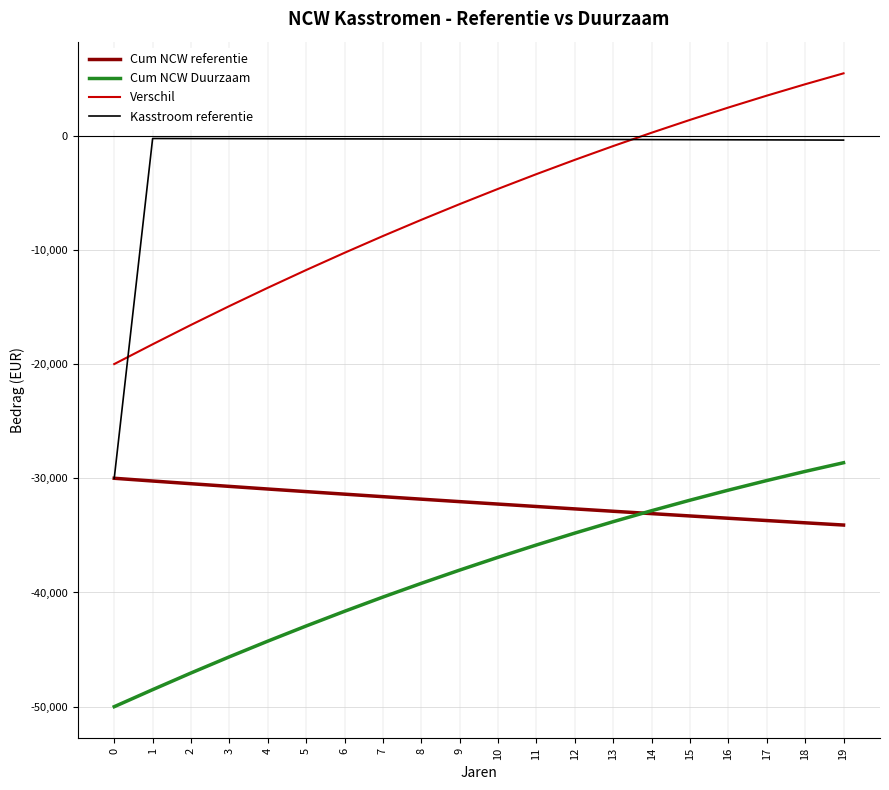

Which series has the largest total across all categories?

Kasstroom referentie